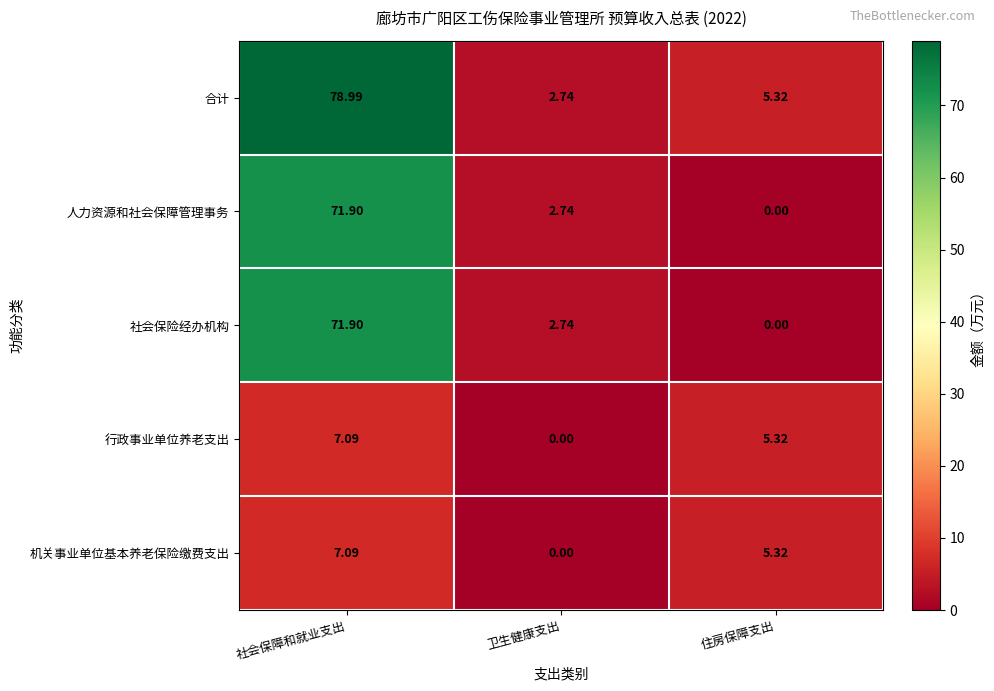

Rank the categories by 行政事业单位养老支出 value from lowest to highest.

卫生健康支出, 住房保障支出, 社会保障和就业支出